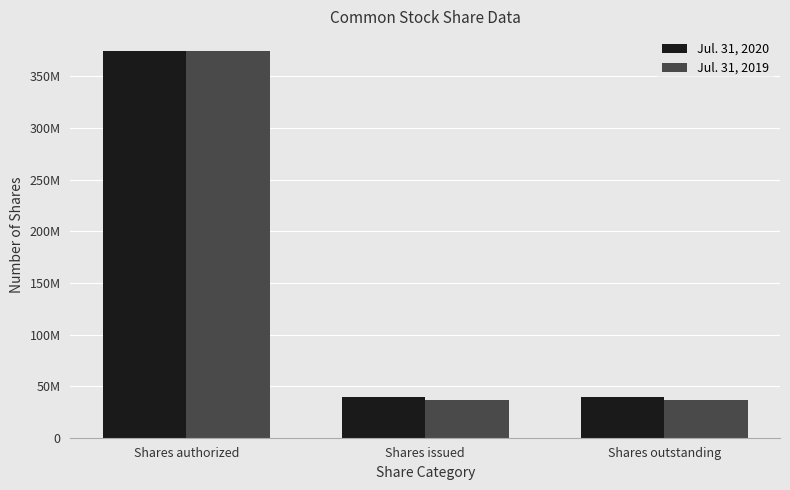

List the series in order of their peak value, highest first.

Jul. 31, 2020, Jul. 31, 2019